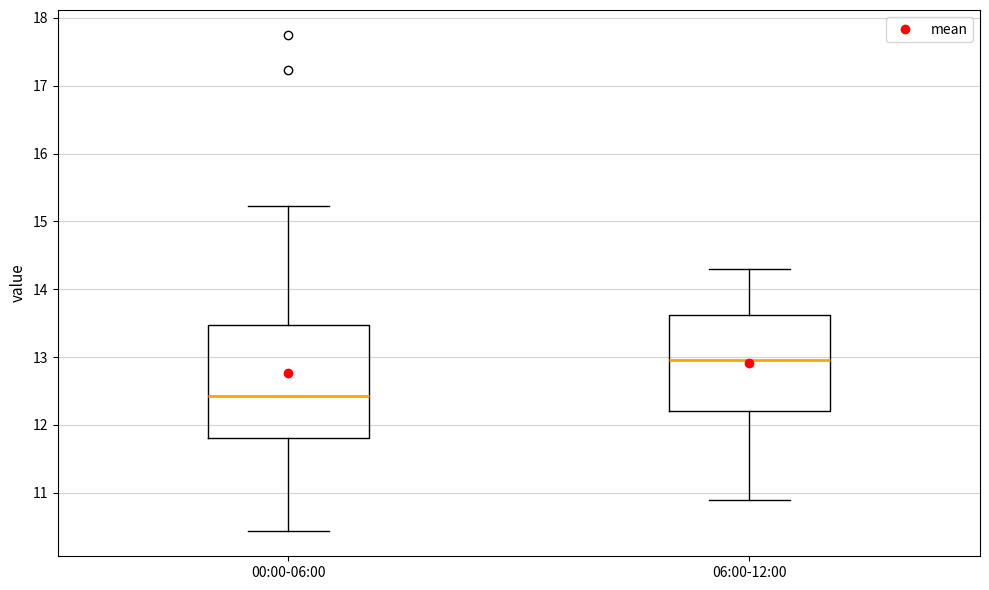

Which box's median line is the lowest?

00:00-06:00